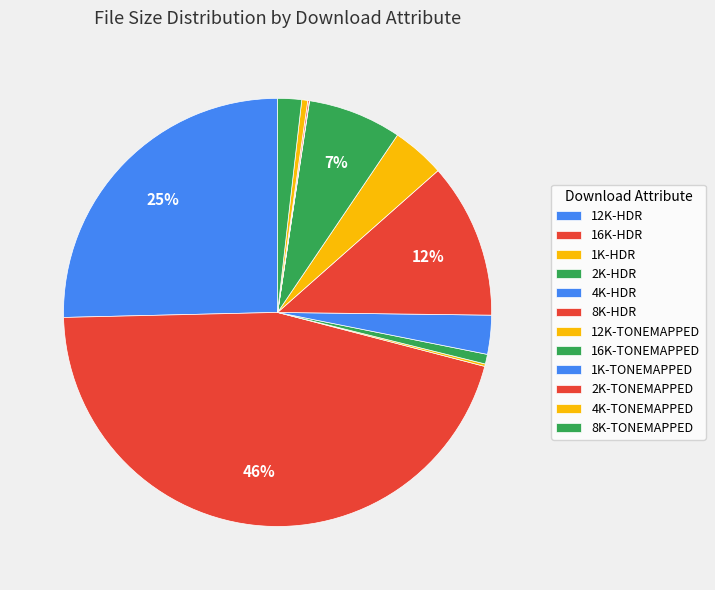

Does 1K-HDR account for over 50% of the chart?

No